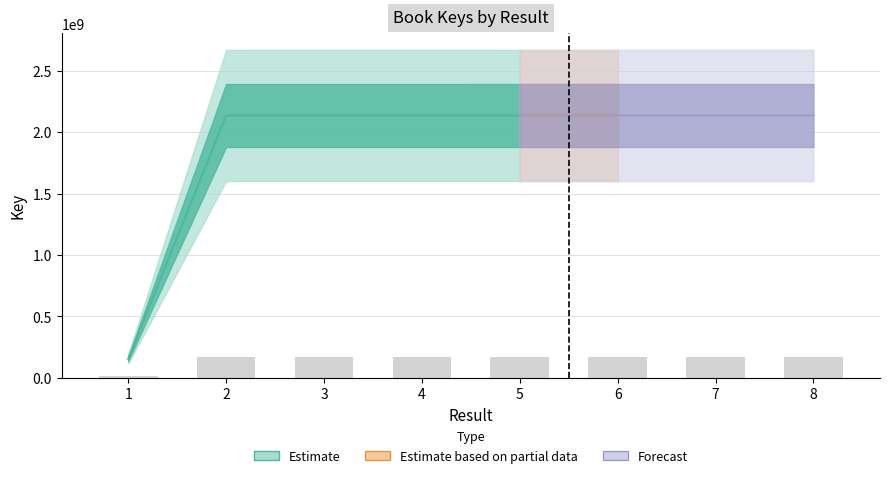

Is it true that the value at 5 is 171017310.4?

True